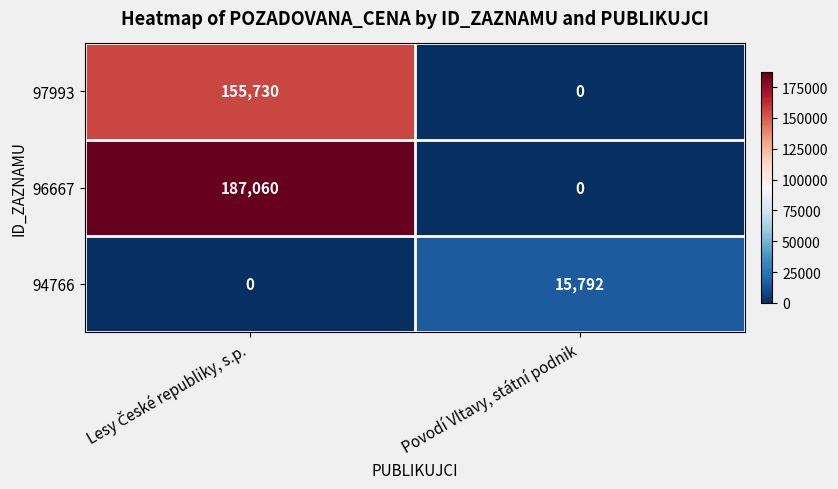

What is the maximum value shown in the chart?

187060